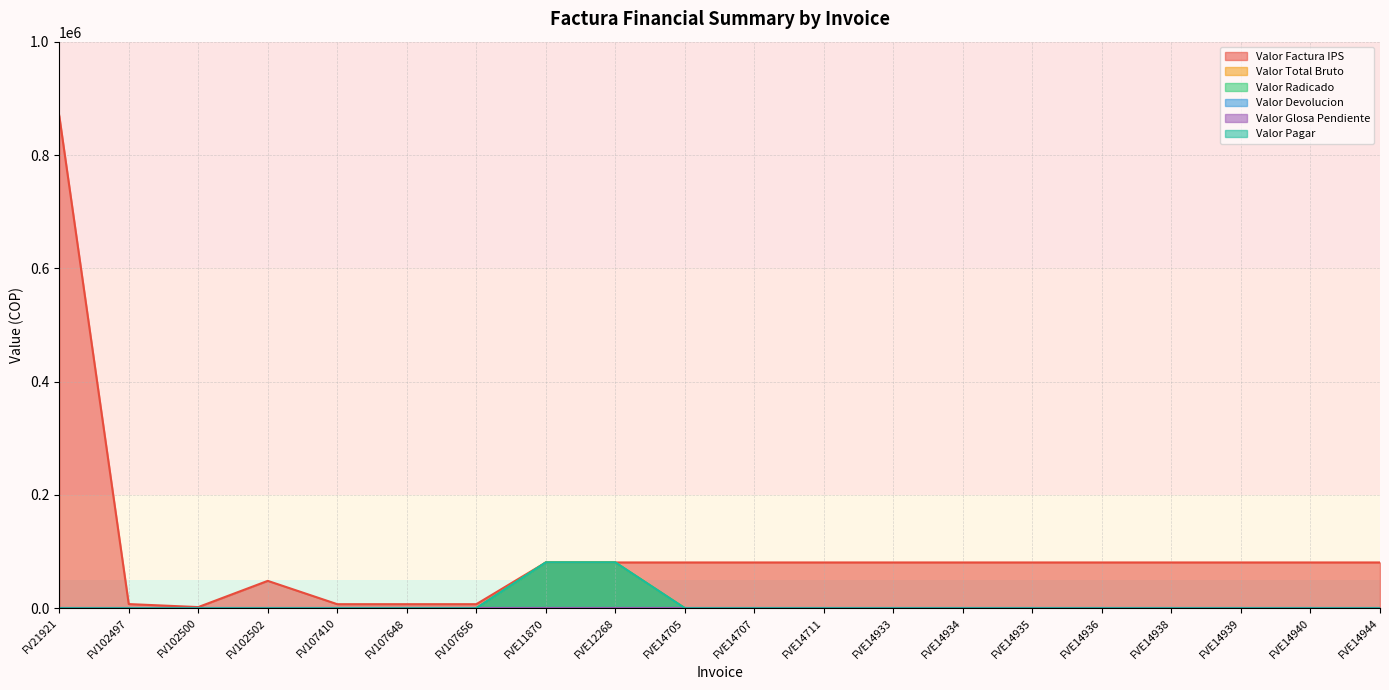

True or false: Valor Pagar and Valor Total Bruto cross at least once.

False